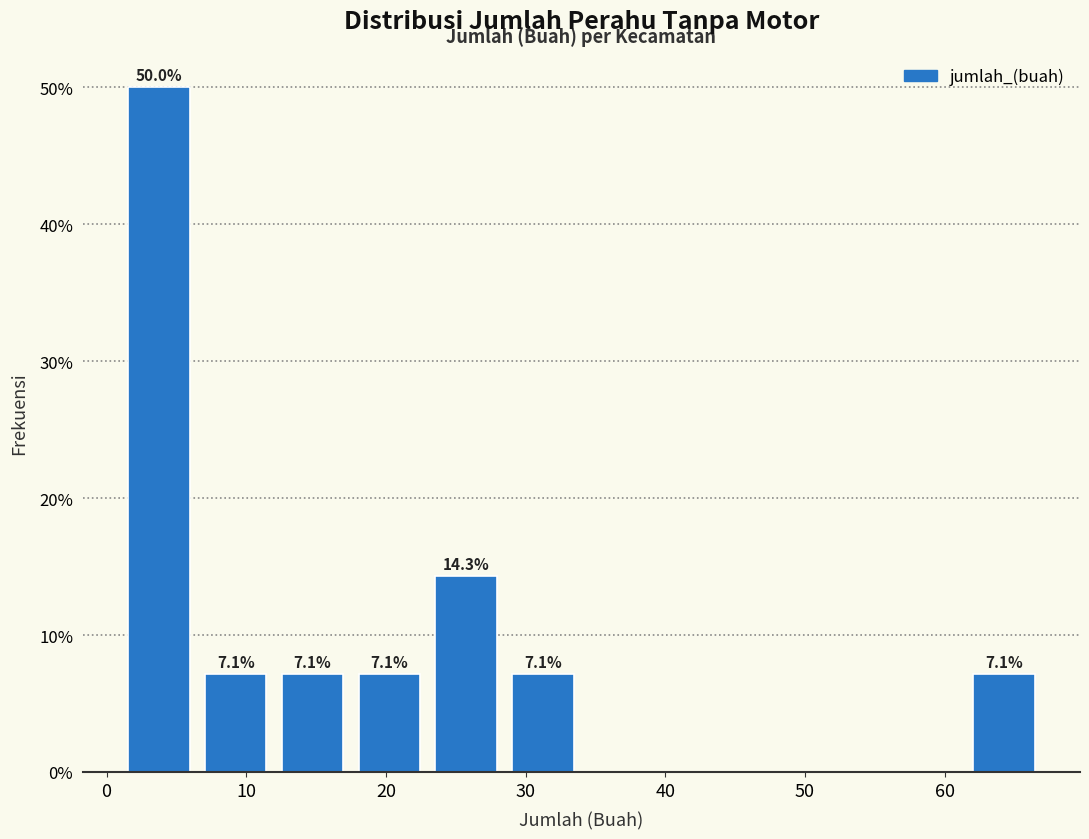

Over which range of the x-axis is the bar tallest?

1.0 to 6.5